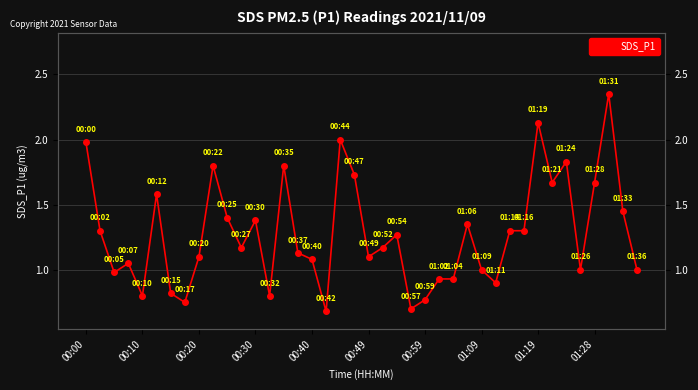

Read the value at 00:40.

1.1